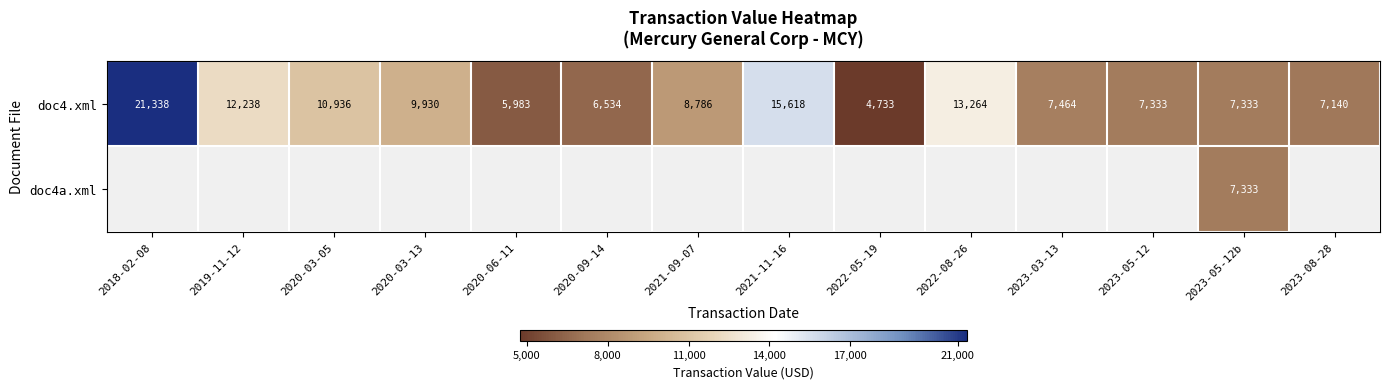

At which label does doc4.xml first exceed 8786?

2018-02-08